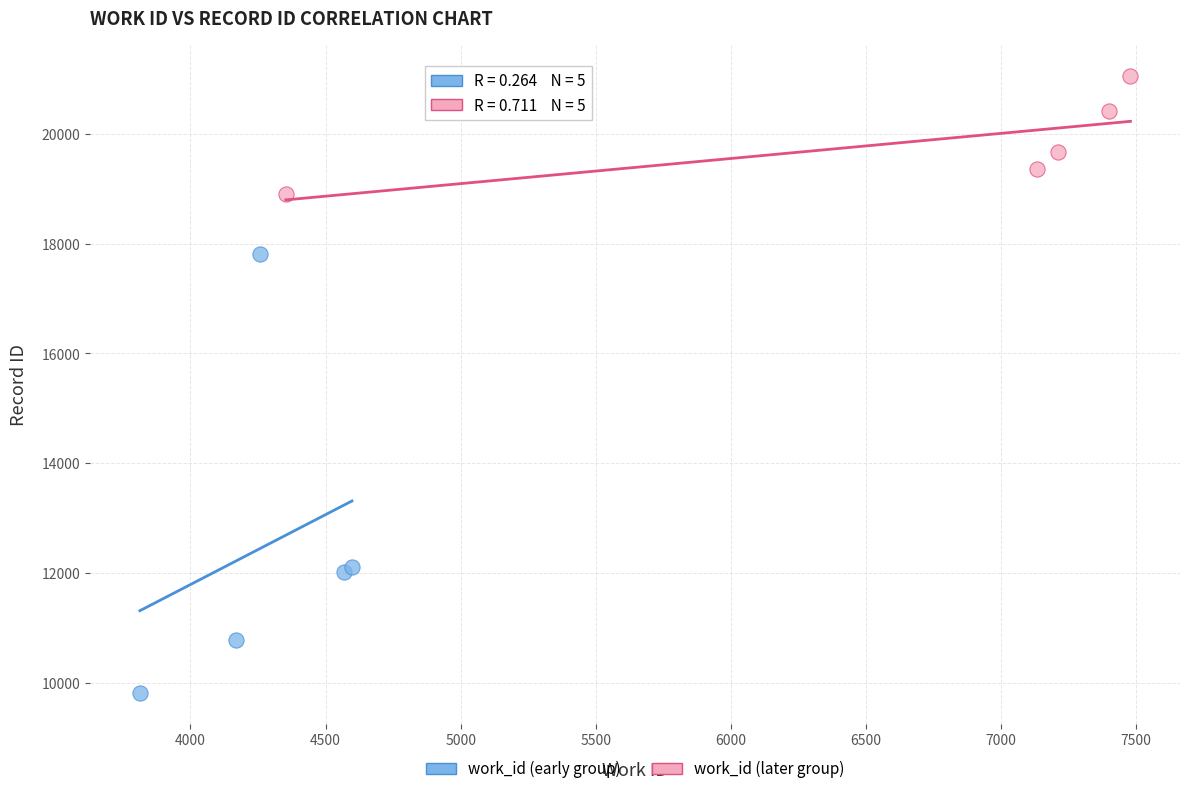

Which series has the widest spread of Y values?

work_id (early group)